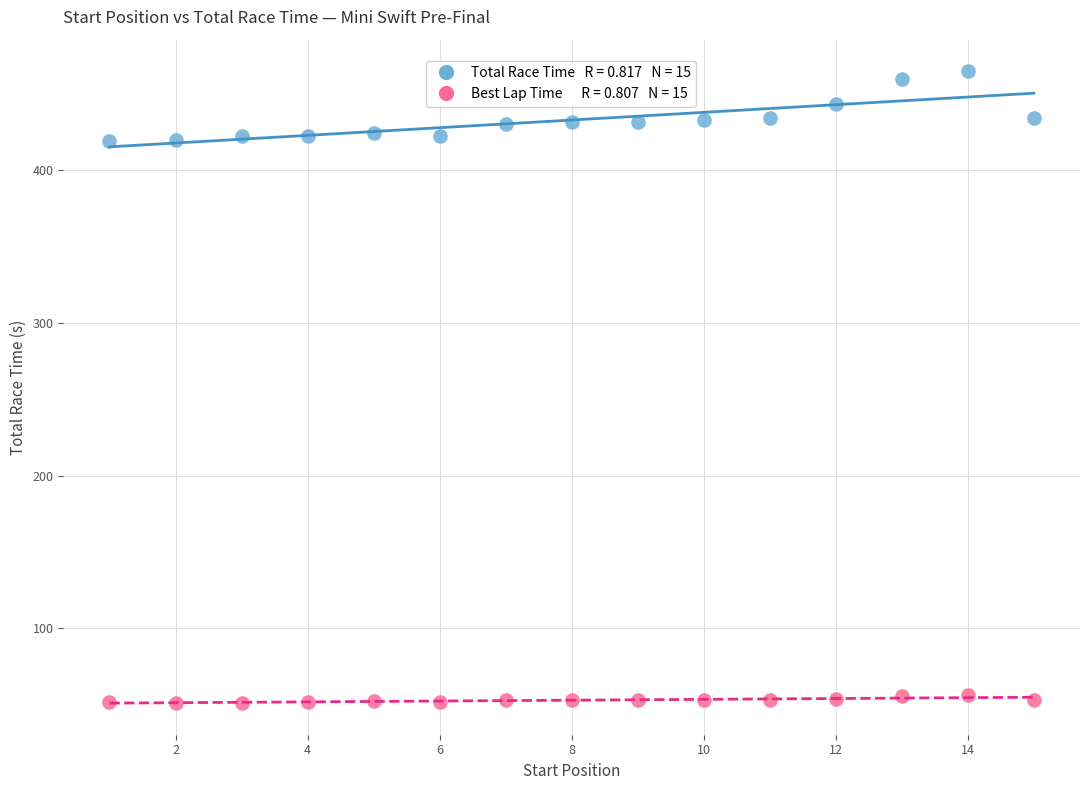

Across all data points, what is the range of X values (max minus min)?

14.0